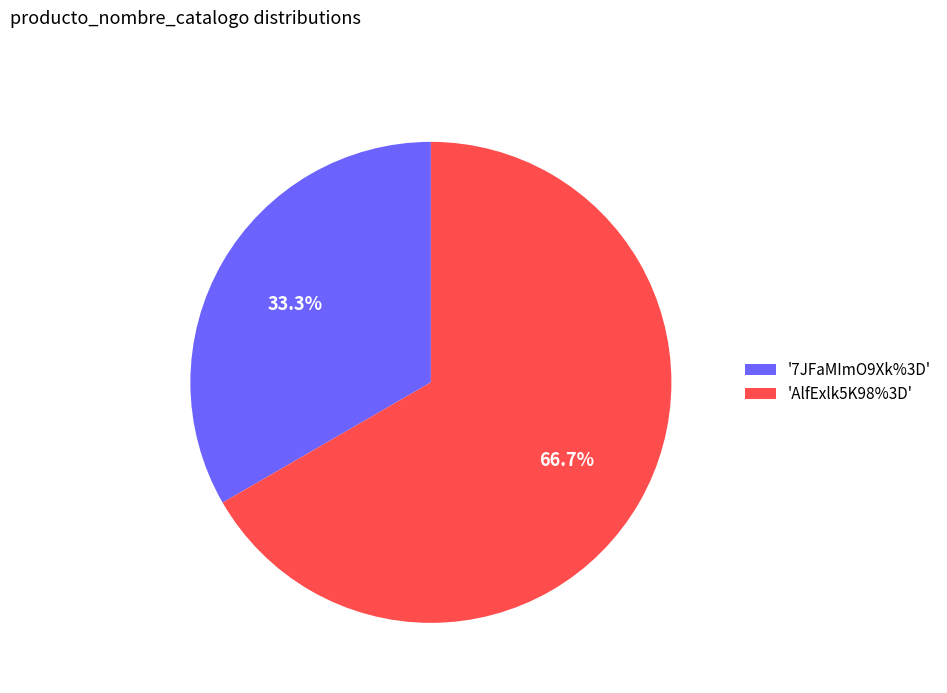

Do '7JFaMImO9Xk%3D' and 'AlfExlk5K98%3D' together represent more than half of the pie?

Yes